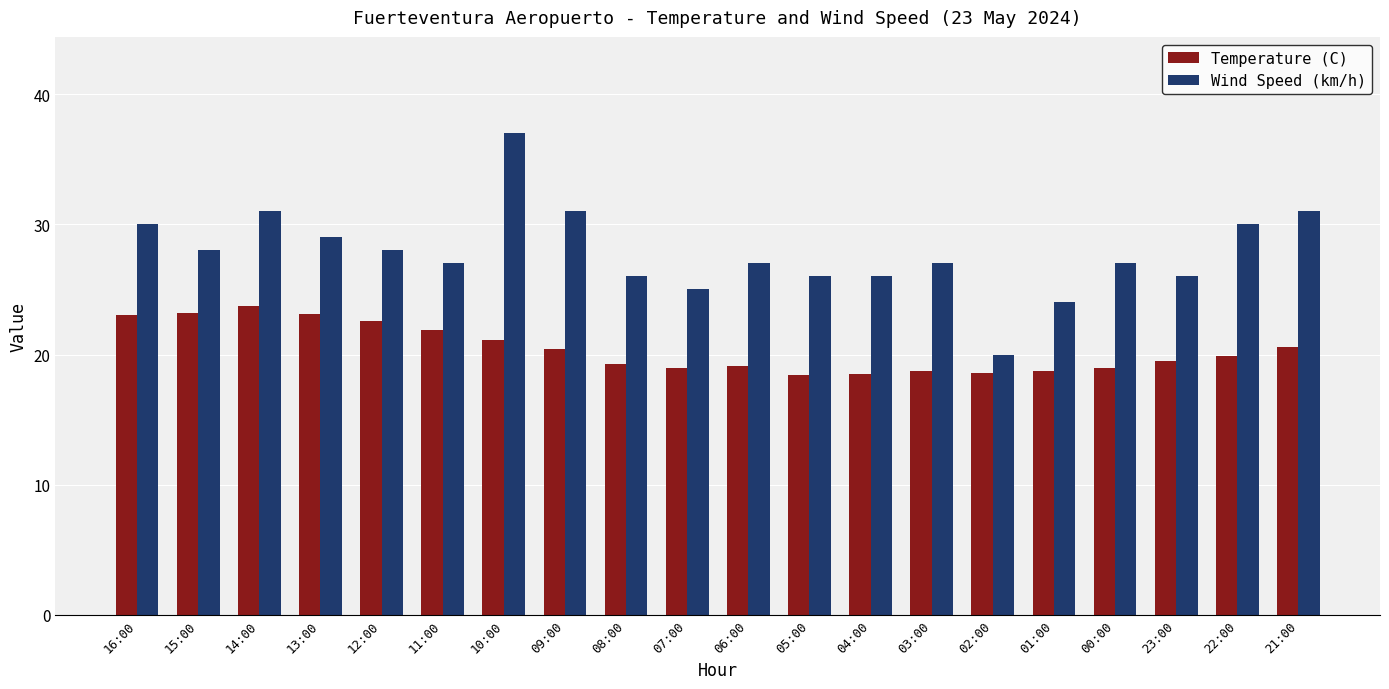

True or false: Temperature (C) has a value of 11.2 at 10:00.

False